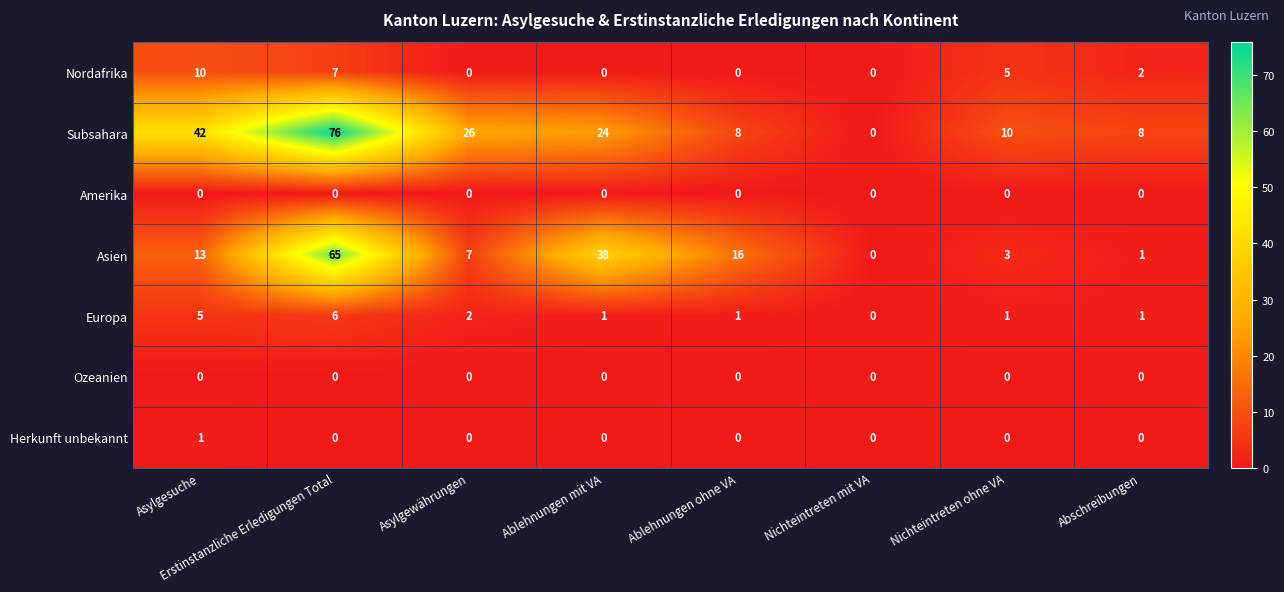

Which category has the highest value across all series?

Erstinstanzliche Erledigungen Total